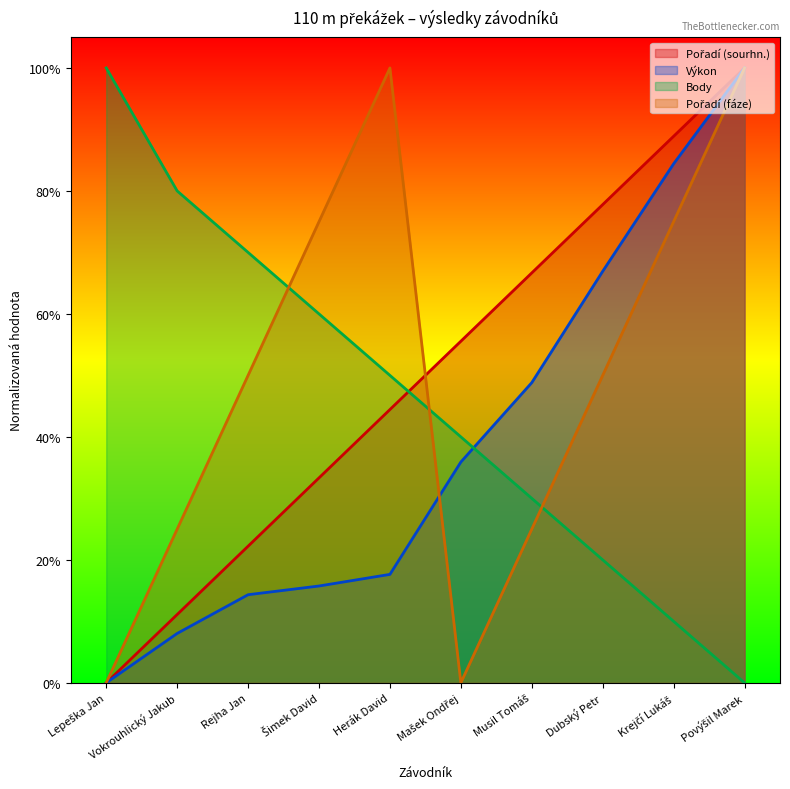

Does the chart display data point markers on the line(s)?

No